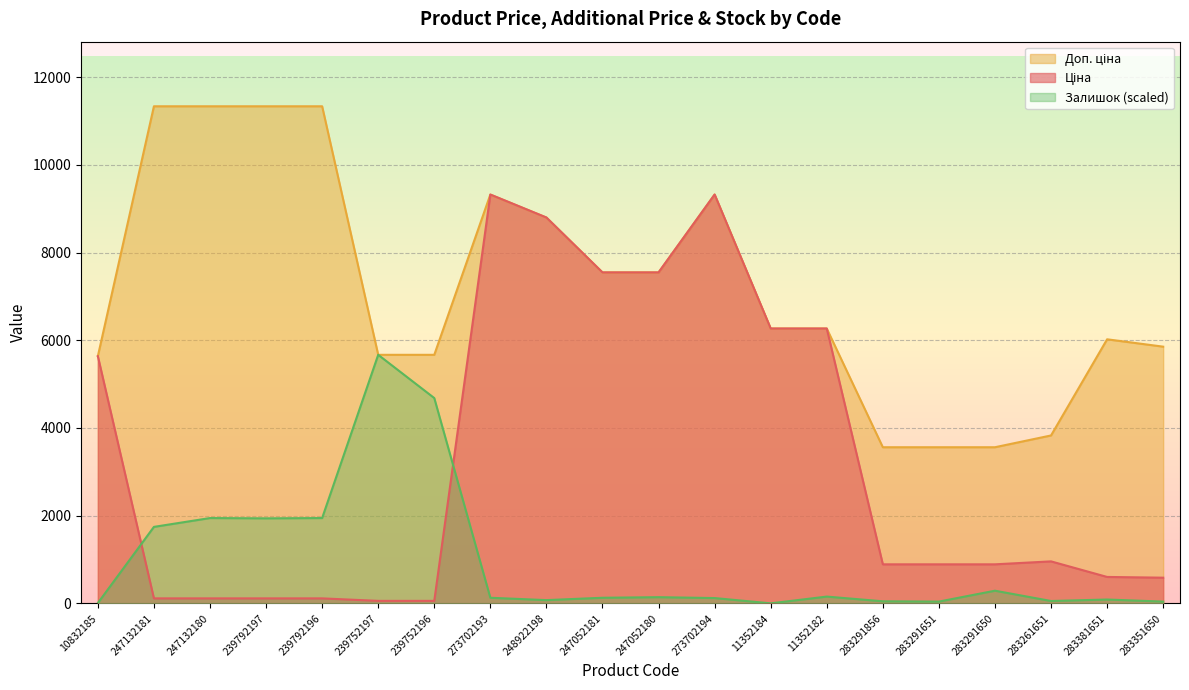

What is the difference between the maximum and minimum values in the Доп. ціна series?

7774.3